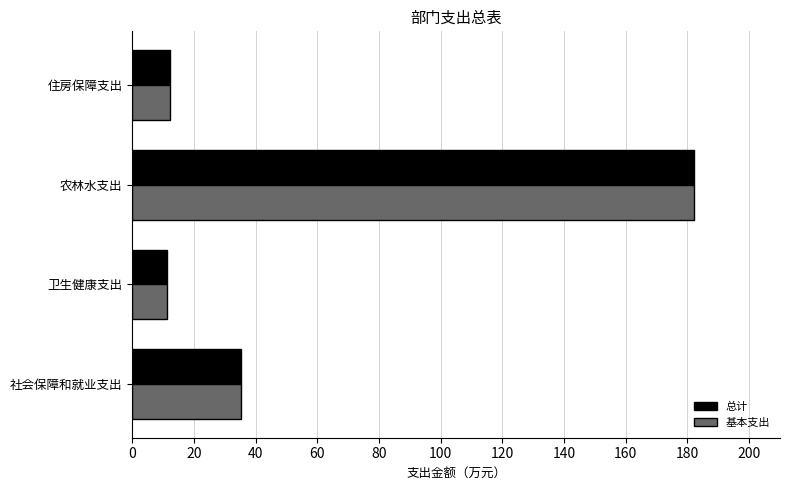

What is the sum of all 基本支出 values?

241.1